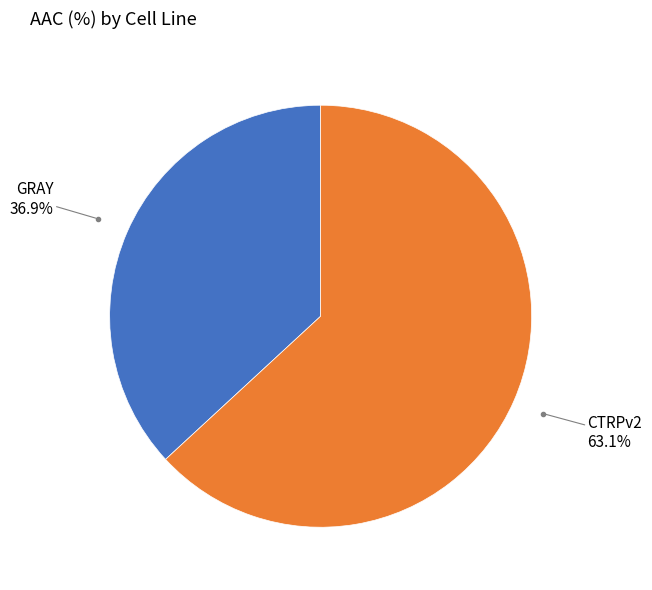

Is there a majority slice in this chart?

Yes